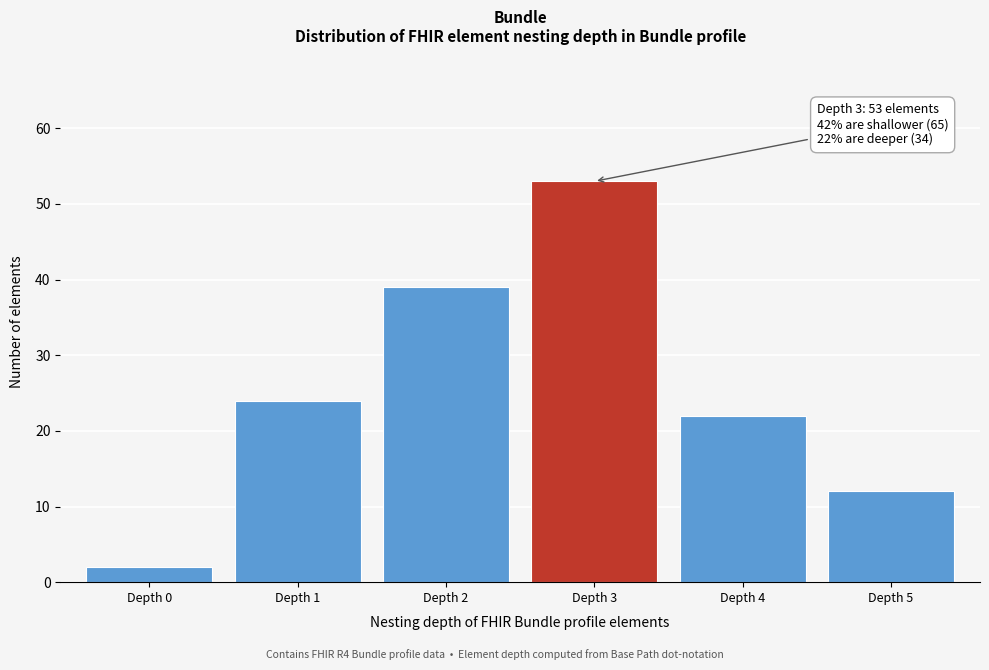

Reading left to right, what are all the values shown in this chart?

Depth 0=2	Depth 1=24	Depth 2=39	Depth 3=53	Depth 4=22	Depth 5=12